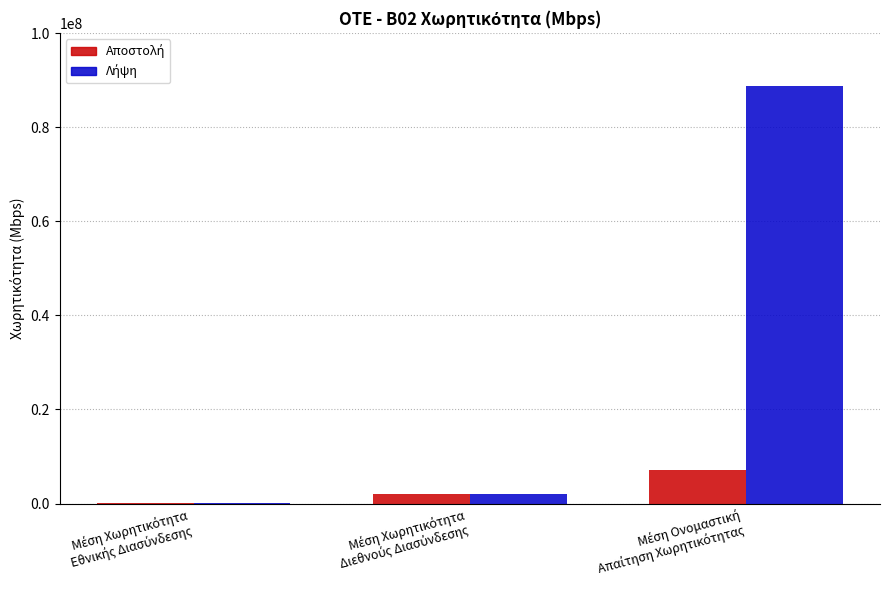

Which category has the lowest value in the Λήψη series?

Μέση Χωρητικότητα
Εθνικής Διασύνδεσης